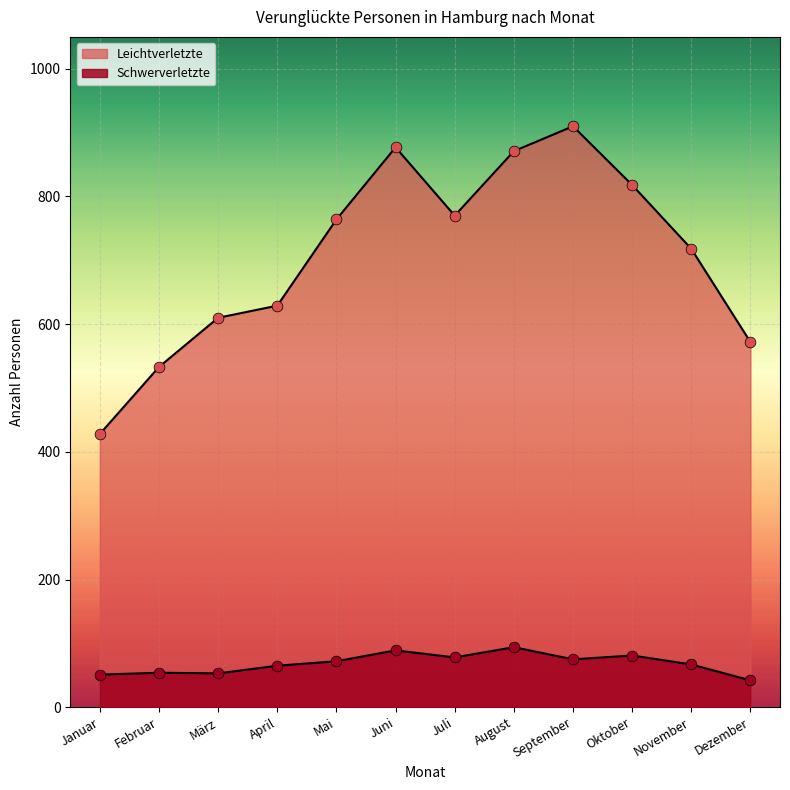

Which series has the largest total across all categories?

Leichtverletzte